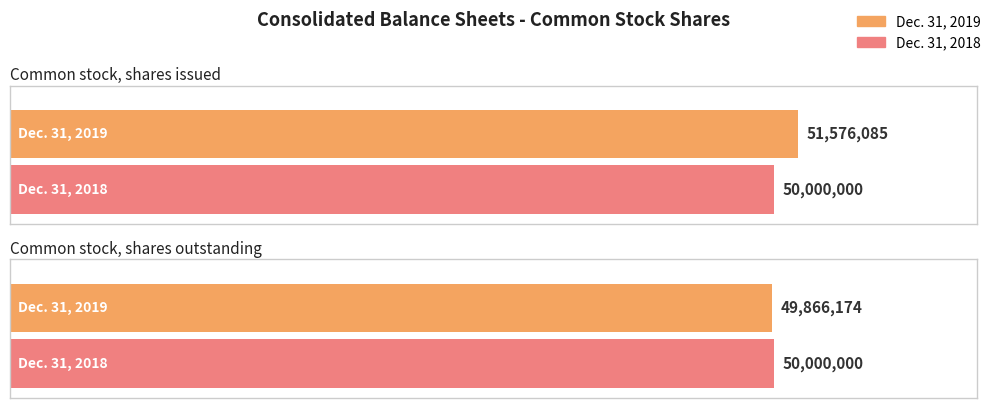

The value of Dec. 31, 2019 at Common stock, shares issued is 11331990. True or false?

False